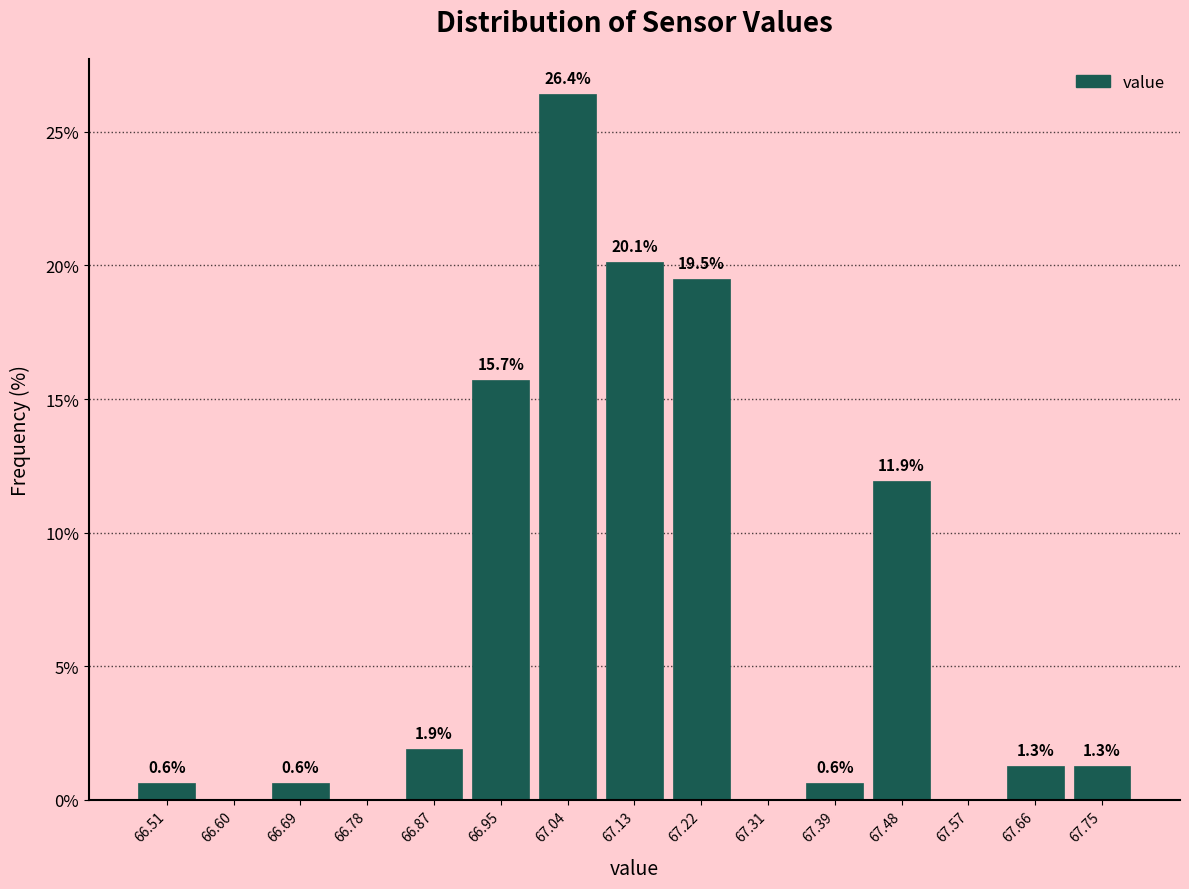

Which range on the x-axis has the tallest bar?

66.998 to 67.086